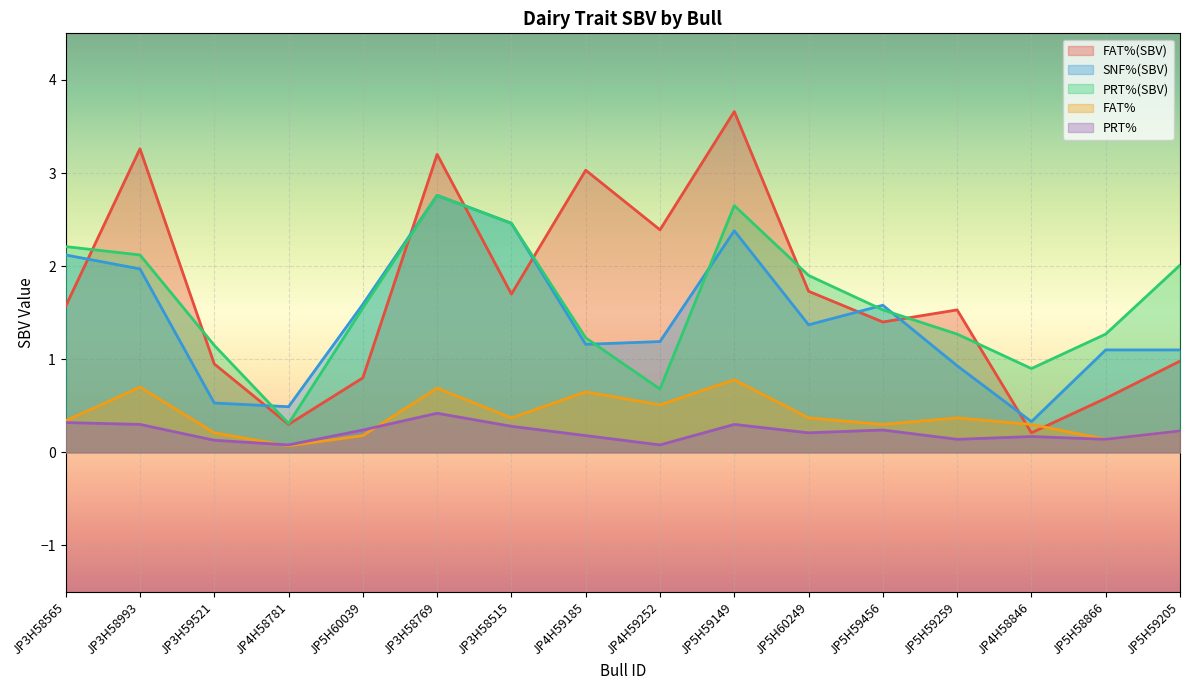

Is the value of SNF%(SBV) at JP3H59521 greater than the value of FAT% at JP5H59259?

Yes